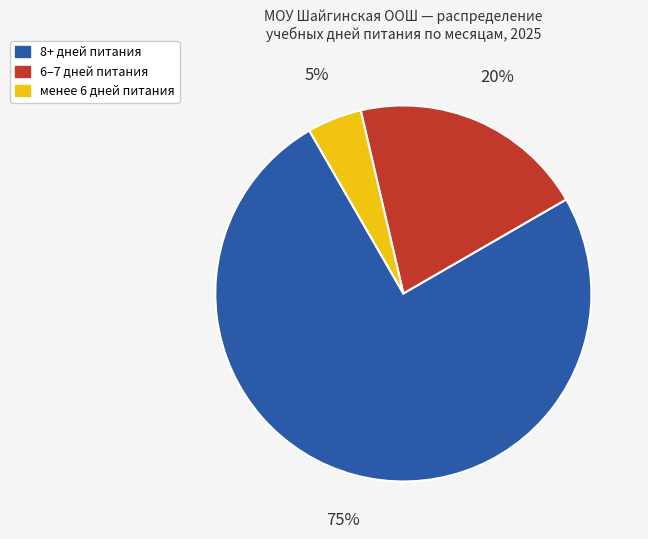

Combined, do 6–7 дней питания and менее 6 дней питания account for over 50%?

No